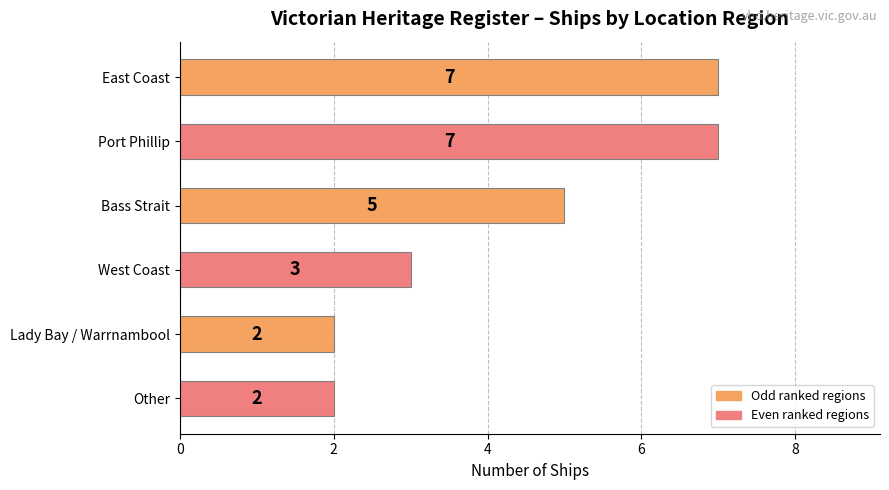

The value at West Coast is 4. True or false?

False